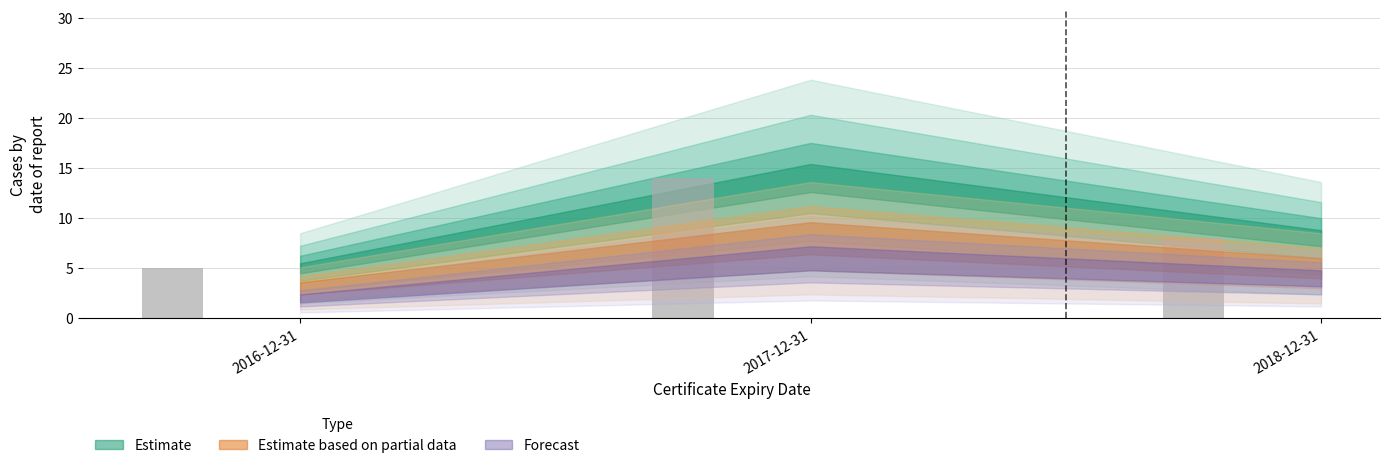

Read the value at 2017-12-31.

14